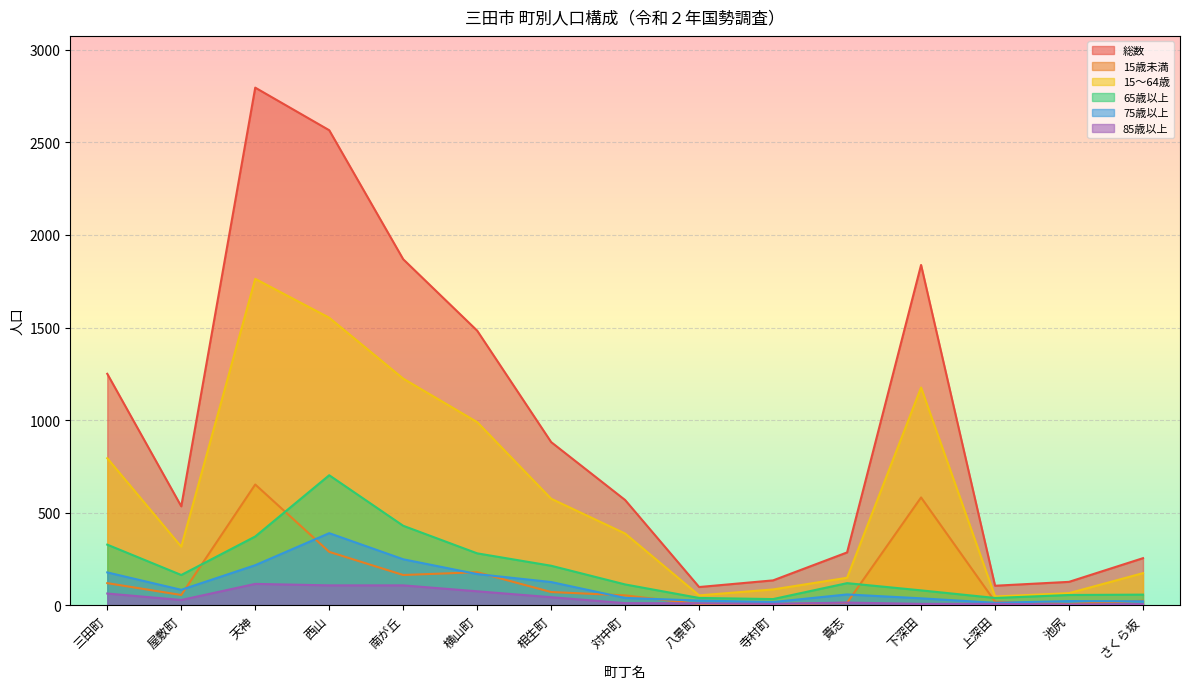

What is the total value across all series at 八景町?

231